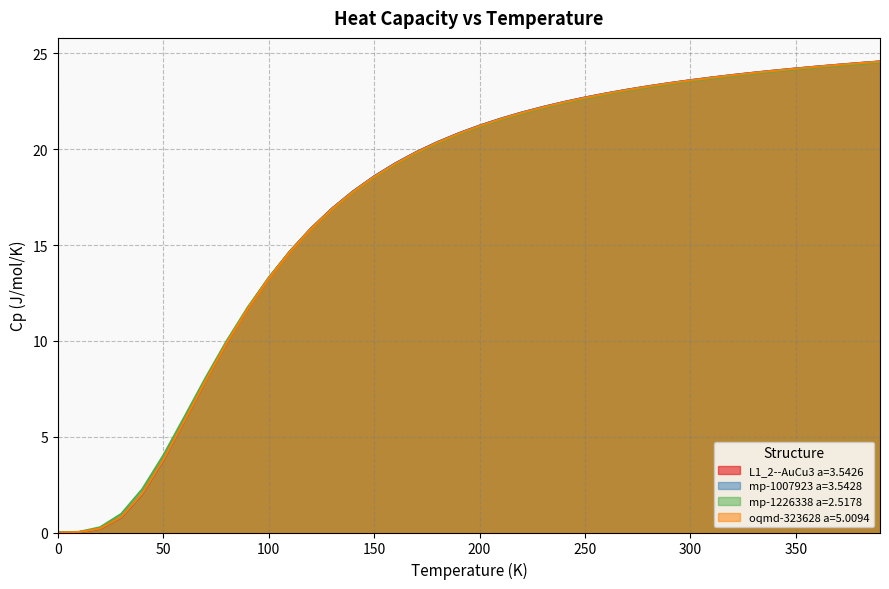

How many intersections are there between mp-1226338 a=2.5178 and mp-1007923 a=3.5428?

1